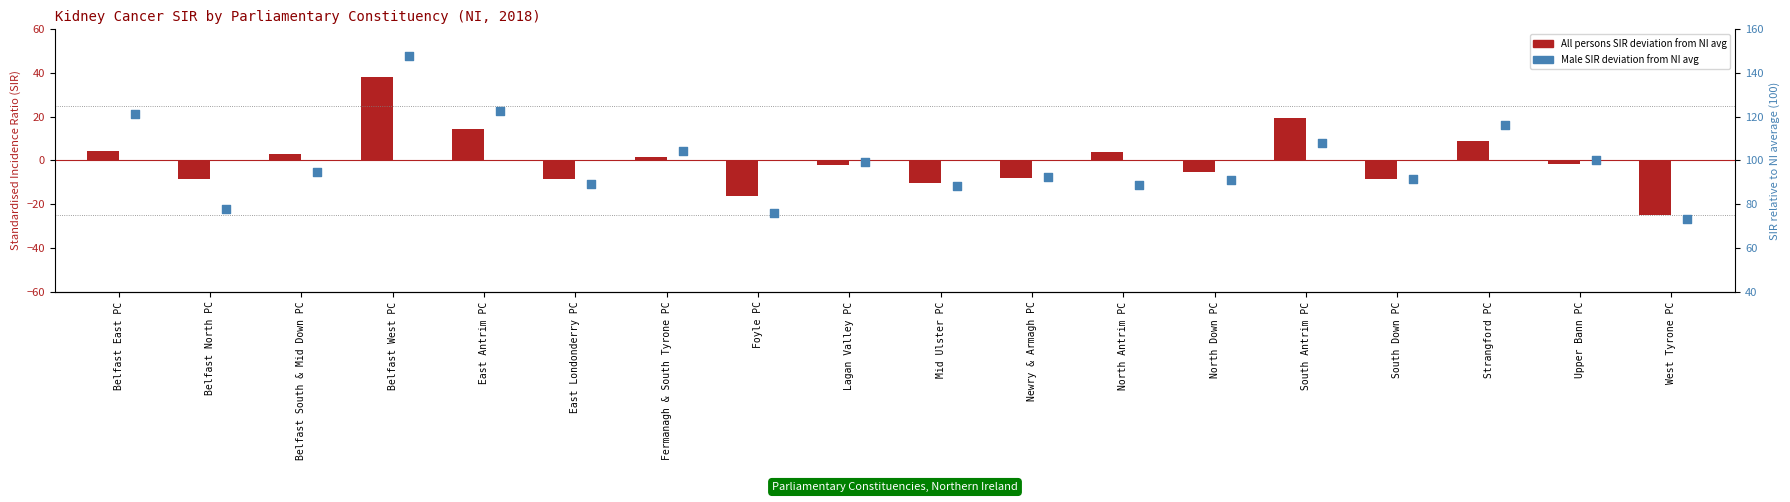

What are all the series names shown in the legend?

All persons (SIR deviation), Male (SIR deviation)